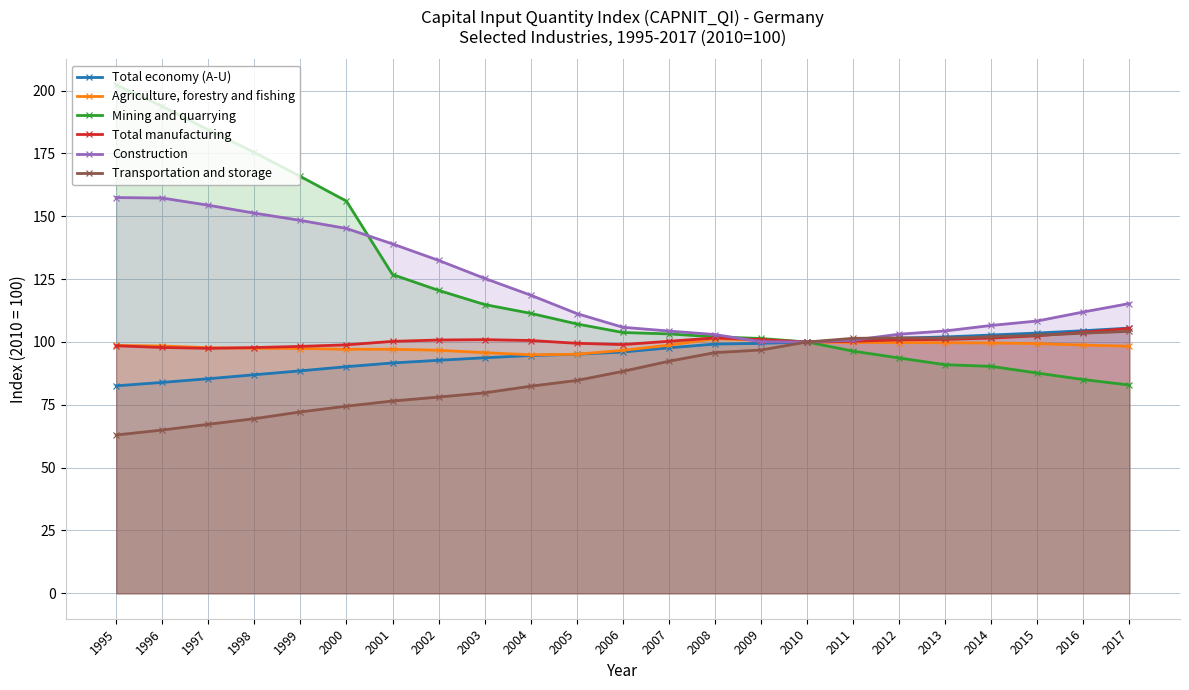

How many interior local valleys does the Agriculture, forestry and fishing series have?

1